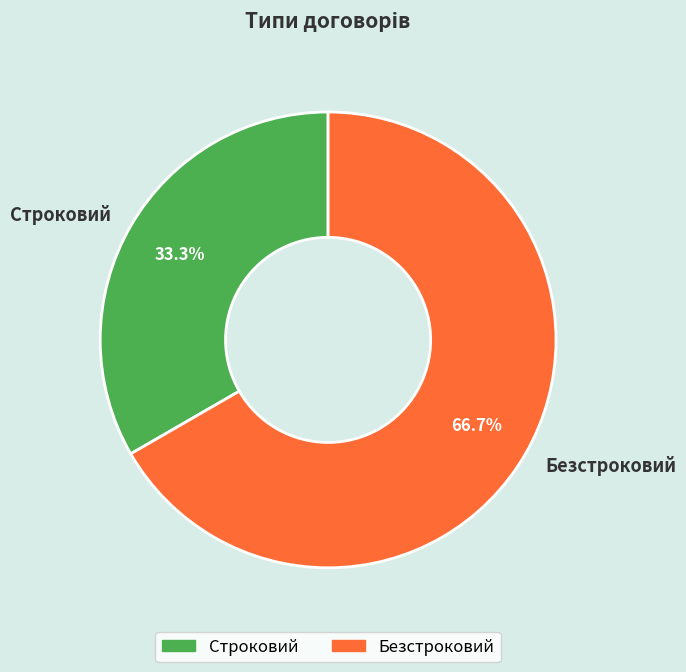

Do Строковий and Безстроковий together represent more than half of the pie?

Yes